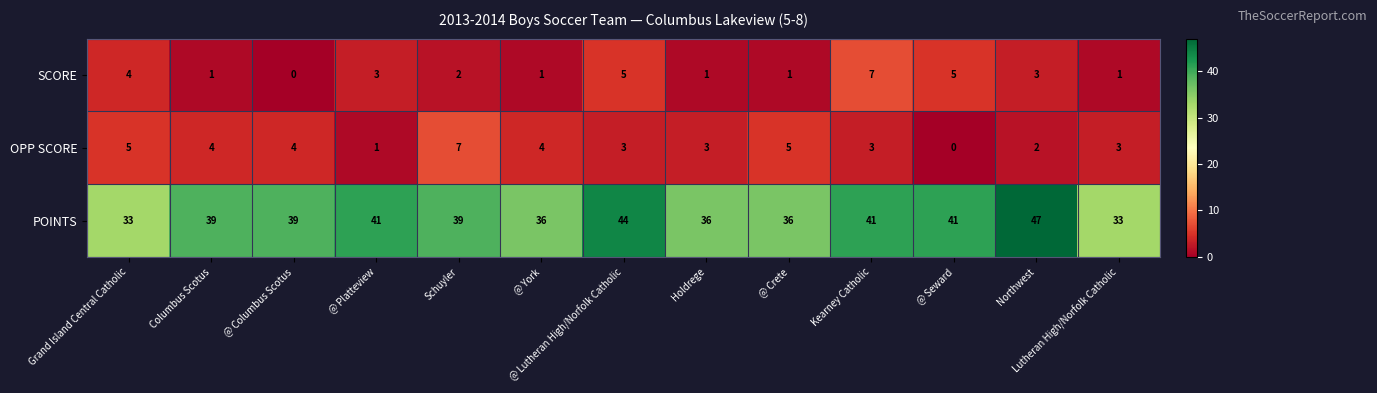

What is the sum of all OPP SCORE values?

44